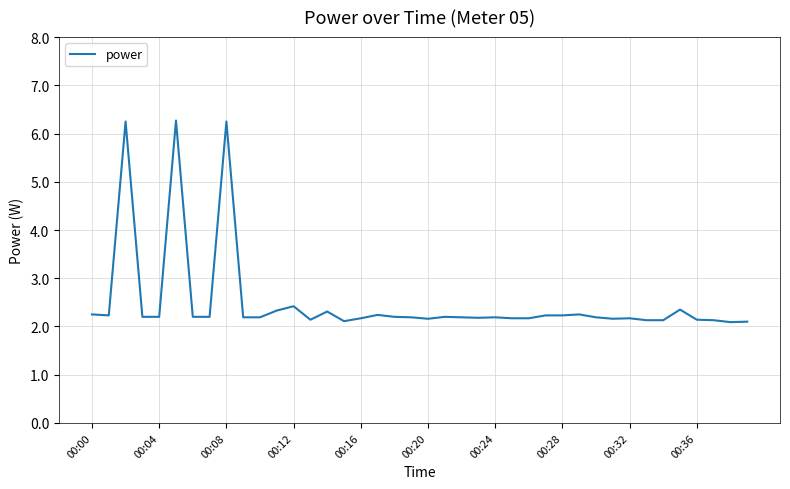

What is the difference between the maximum and minimum values?

4.2